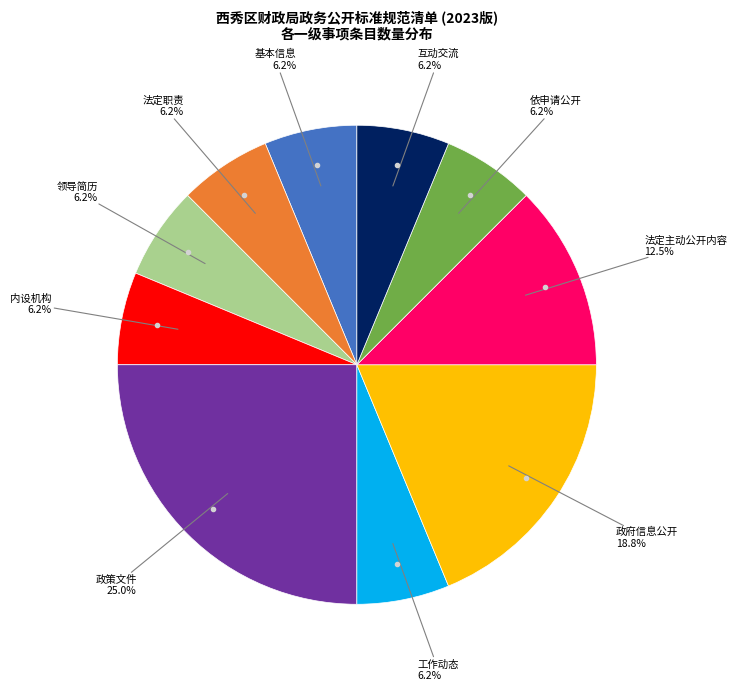

Is there any slice that represents more than half of the pie?

No